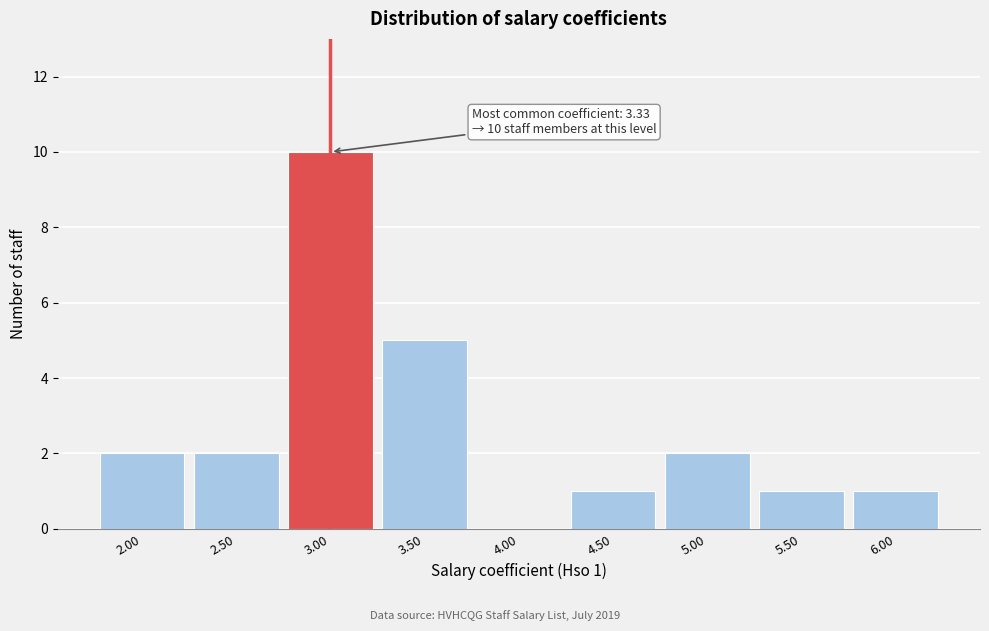

Reading right to left, transcribe all the data shown in this chart.

6.00=1	5.50=1	5.00=2	4.50=1	4.00=0	3.50=5	3.00=10	2.50=2	2.00=2